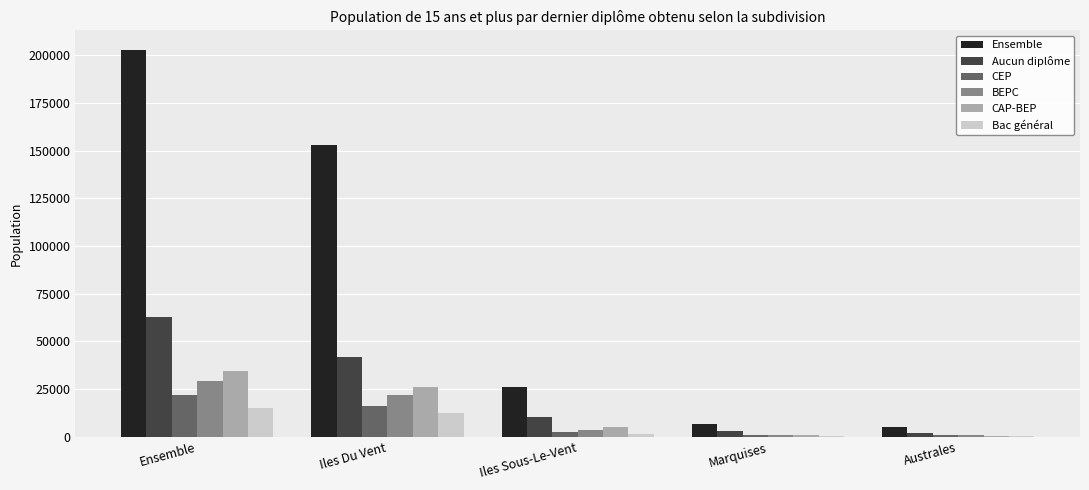

At which label is CEP closest to 11289?

Iles Du Vent